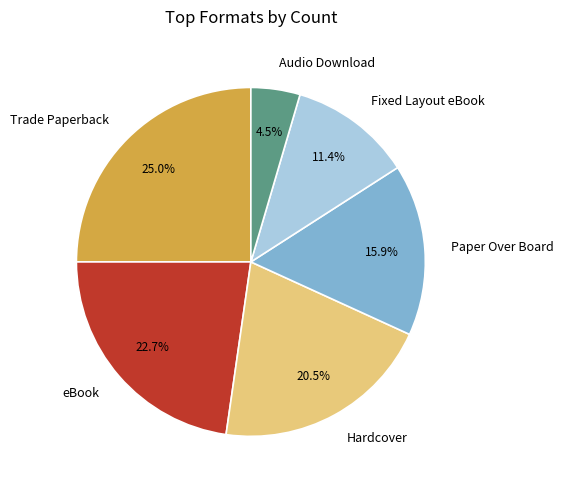

How many segments does this pie chart have?

6